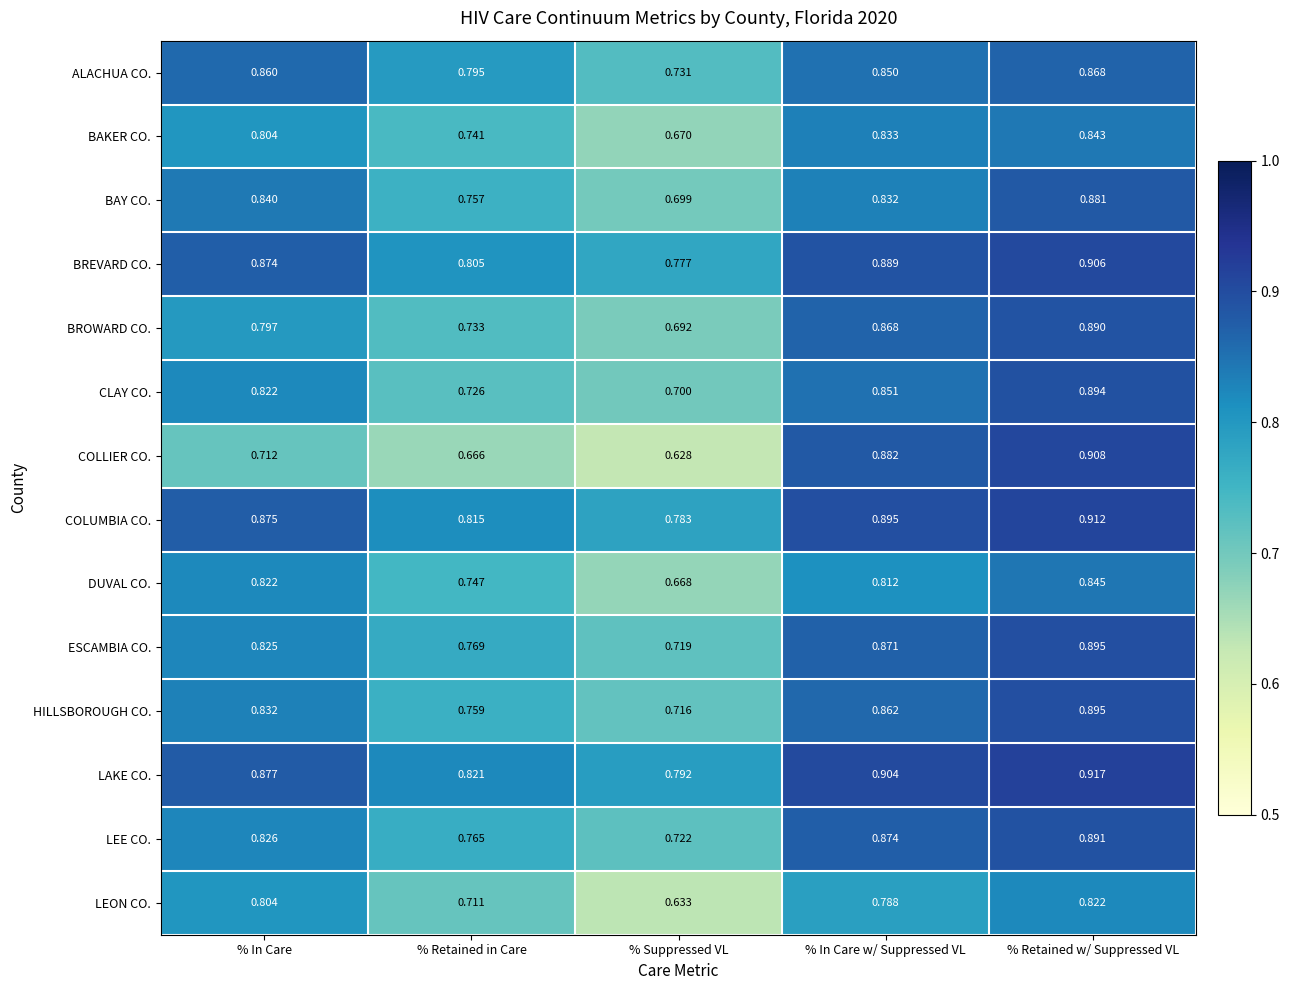

Rank the series at % Suppressed VL from lowest to highest value.

COLLIER CO., LEON CO., DUVAL CO., BAKER CO., BROWARD CO., BAY CO., CLAY CO., HILLSBOROUGH CO., ESCAMBIA CO., LEE CO., ALACHUA CO., BREVARD CO., COLUMBIA CO., LAKE CO.